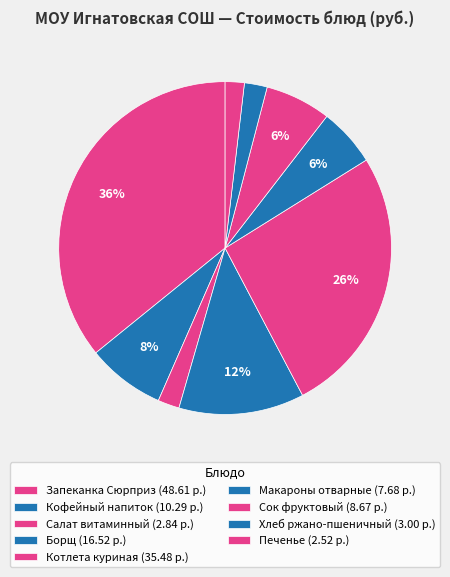

To the nearest percent, what percentage of the pie is Сок фруктовый?

6%